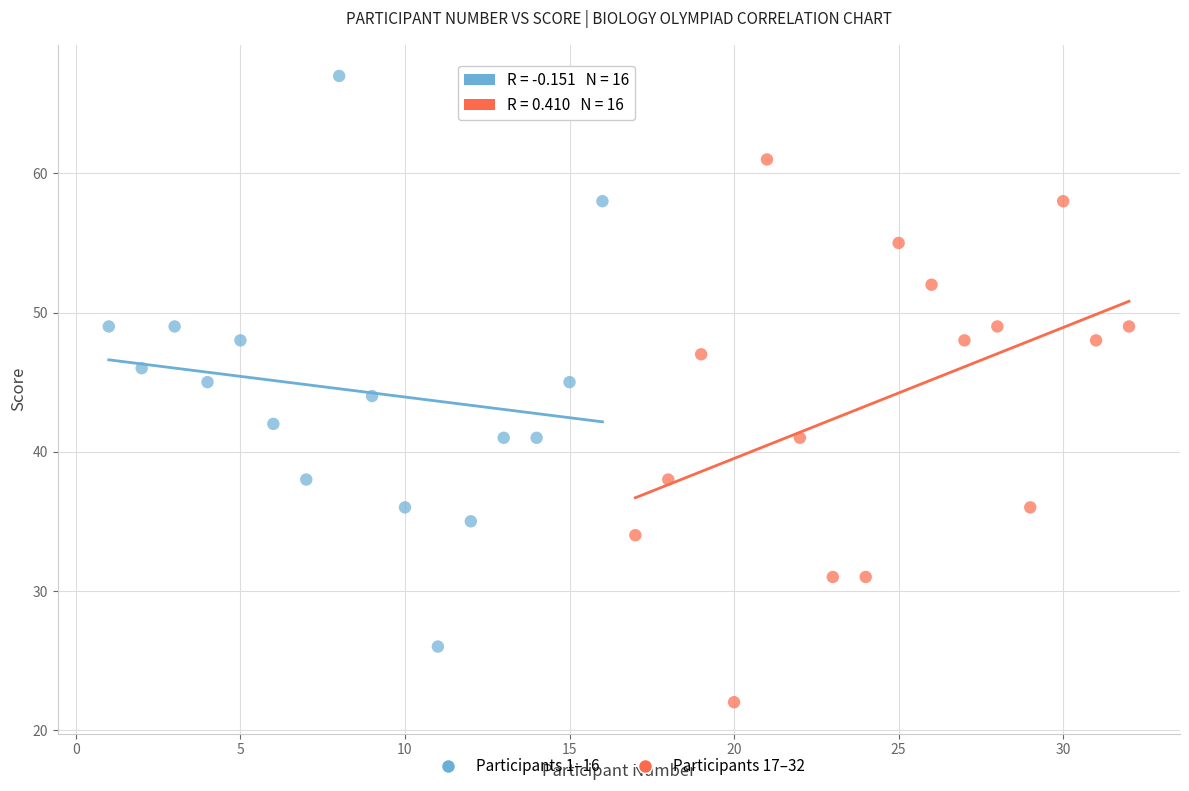

Which series contains the lowest Y value?

Participants 17–32